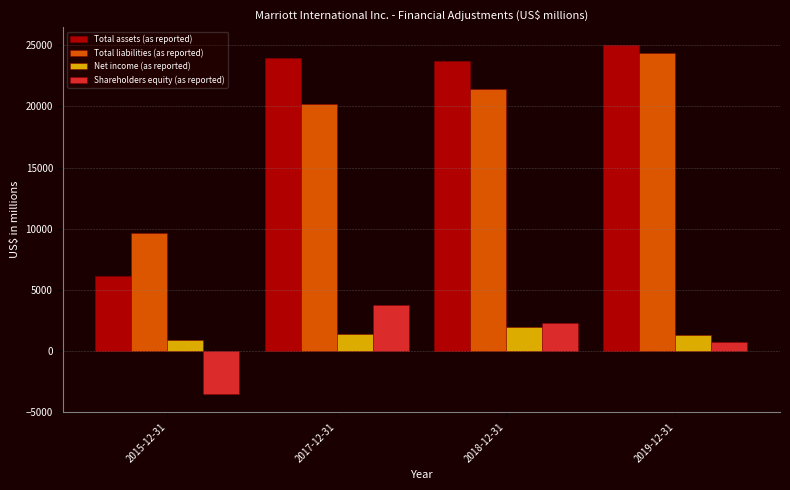

What is the sum of all Shareholders equity (as reported) values?

3069